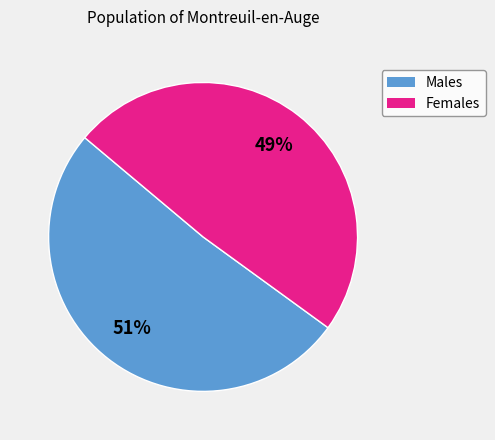

Does any single category account for the majority?

Yes